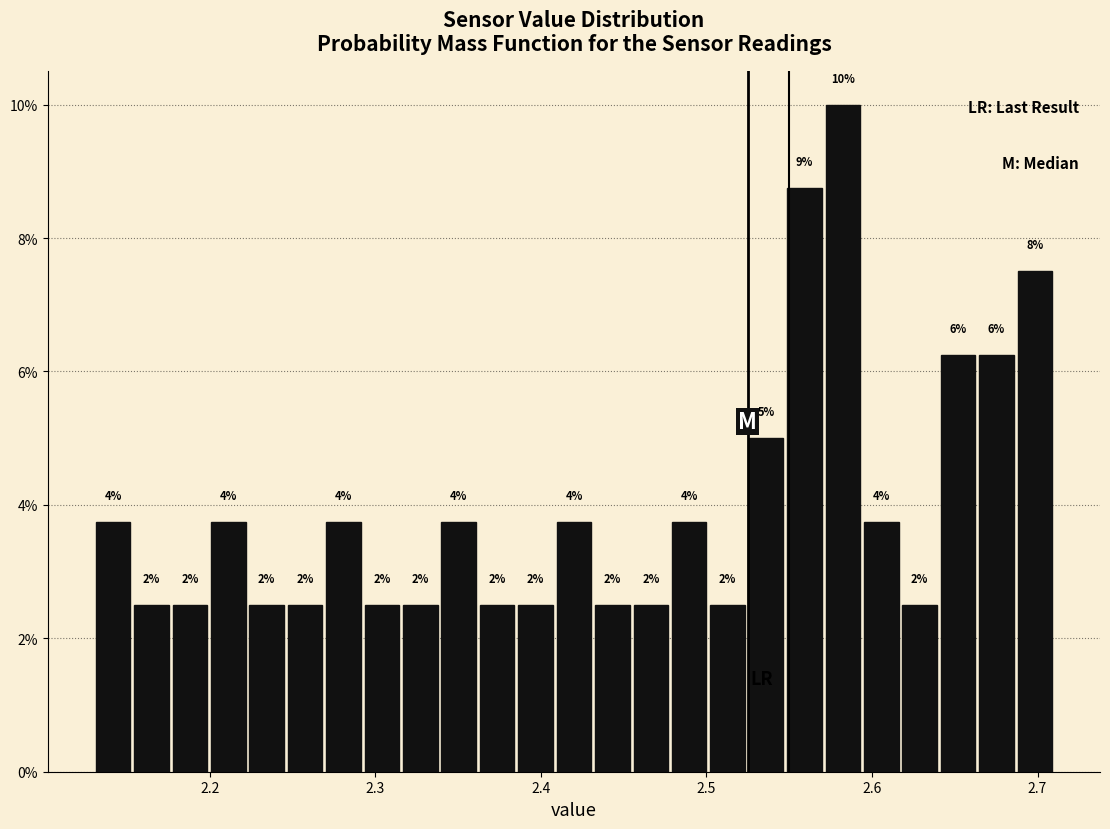

Around what value on the x-axis is the tallest bar? Give the approximate position of its centre, as read against the axis.

2.58